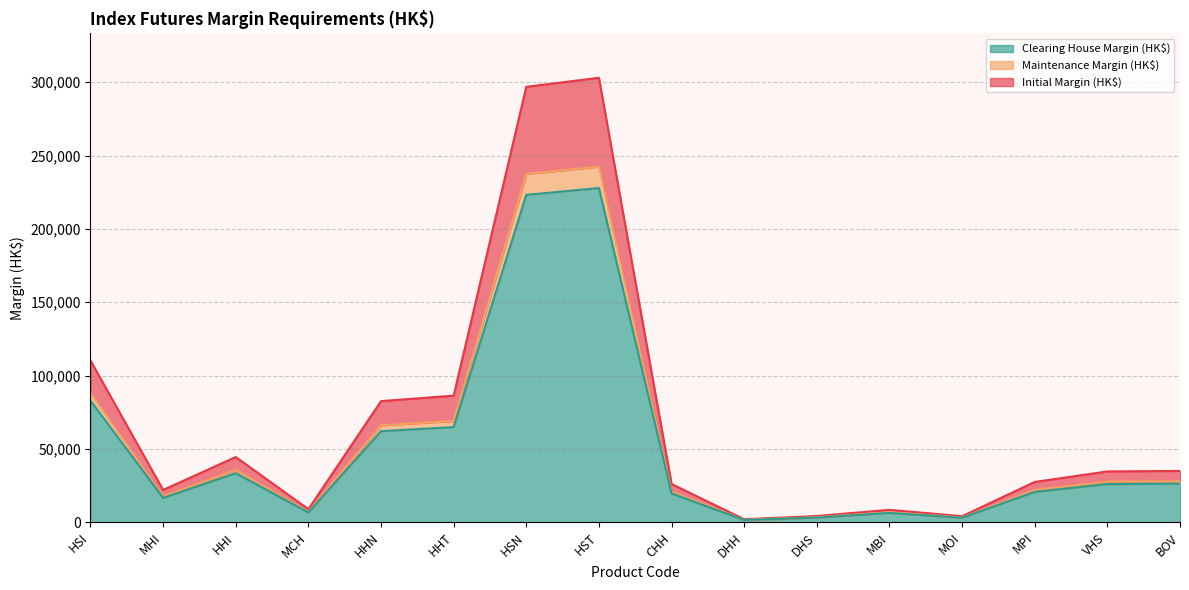

What is the value of the Maintenance Margin (HK$) point at the 11th from the left?

3415